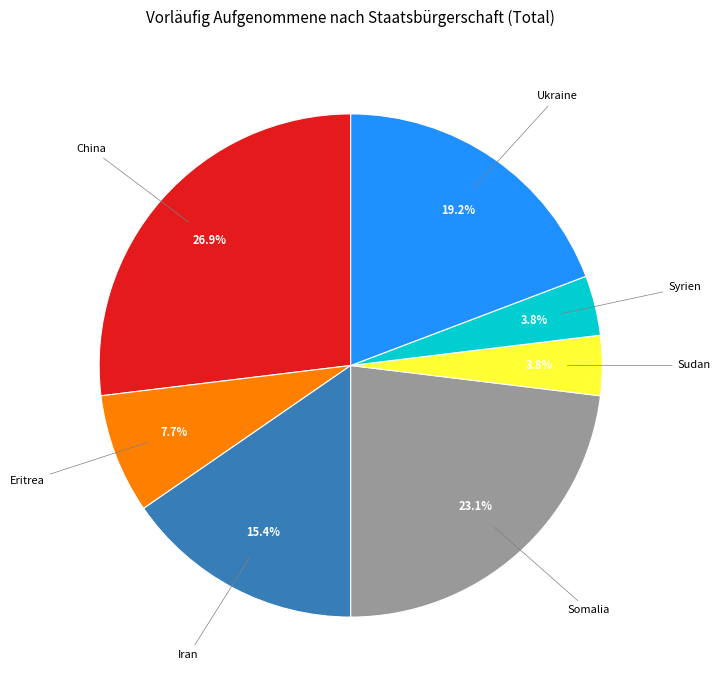

How many segments does this pie chart have?

7